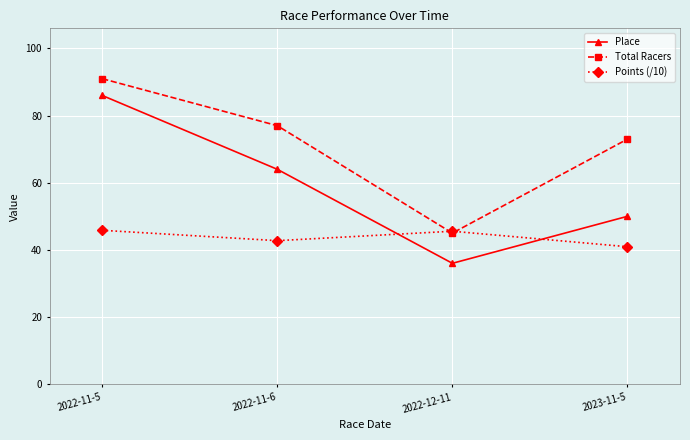

At which category does Place reach its first local valley?

2022-12-11